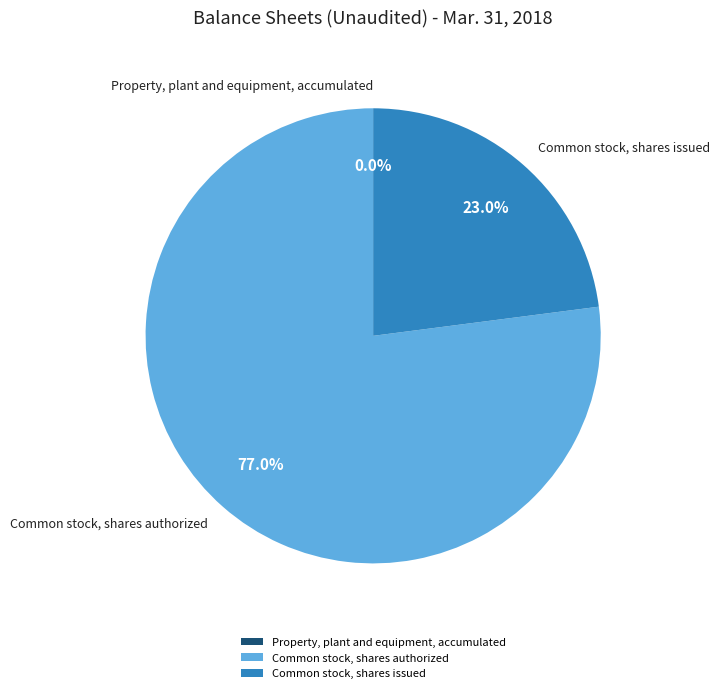

What portion of the pie excludes Common stock, shares issued?

77.0%